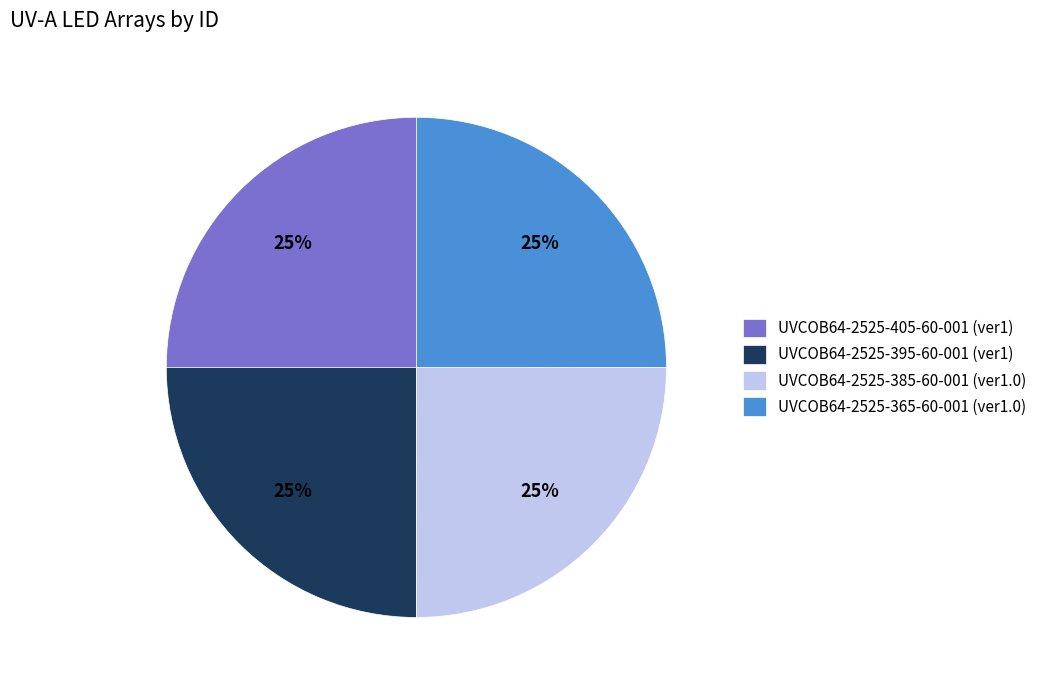

To the nearest percent, what is the combined percentage of UVCOB64-2525-395-60-001 (ver1) and UVCOB64-2525-365-60-001 (ver1.0)?

50%